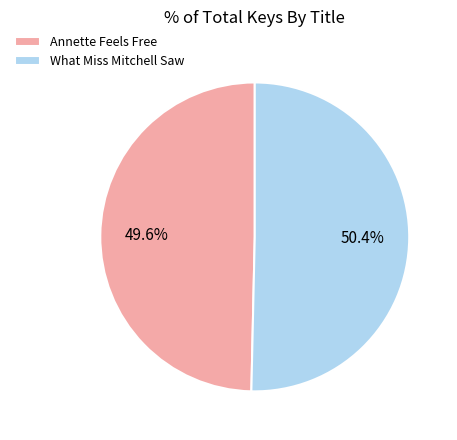

How many segments does this pie chart have?

2